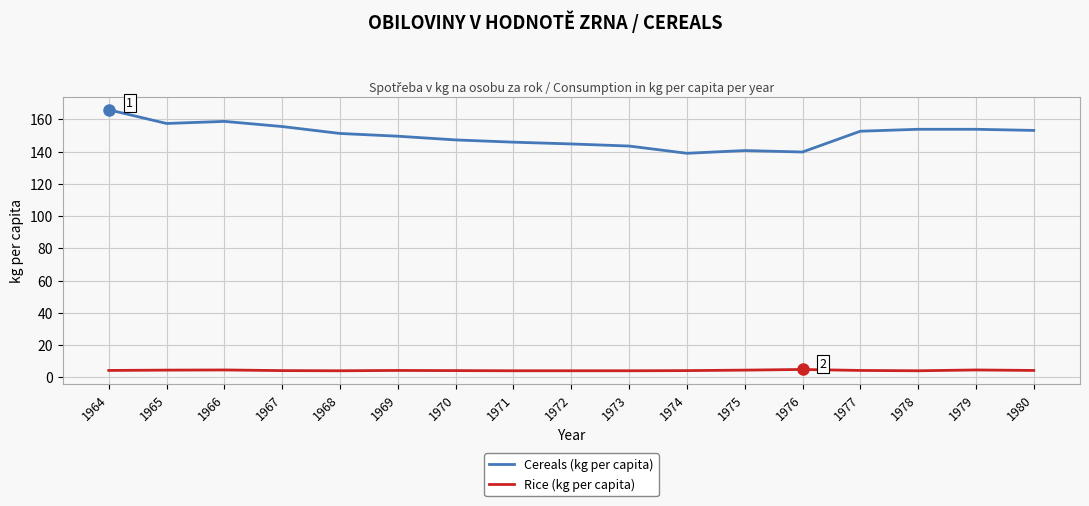

List the series in order of their overall mean, lowest first.

Rice (kg per capita), Cereals (kg per capita)